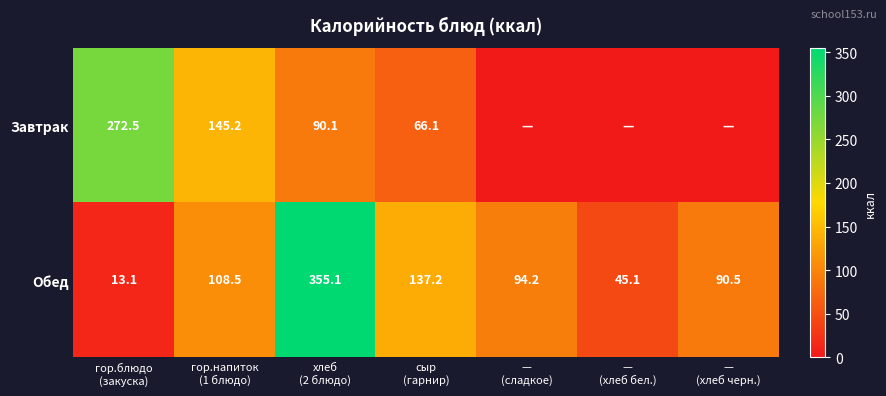

What is the difference between the maximum and minimum values in the Обед series?

342.0